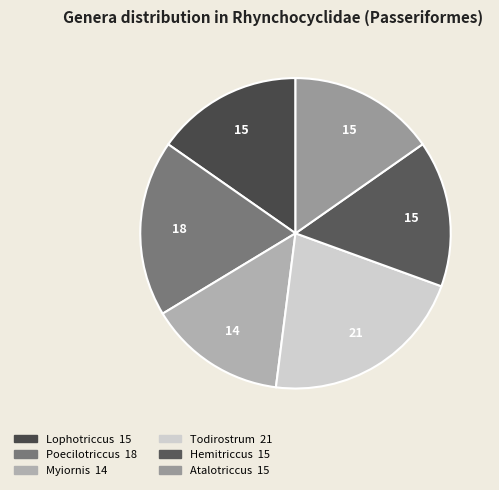

True or false: Poecilotriccus accounts for 10% of the total.

False